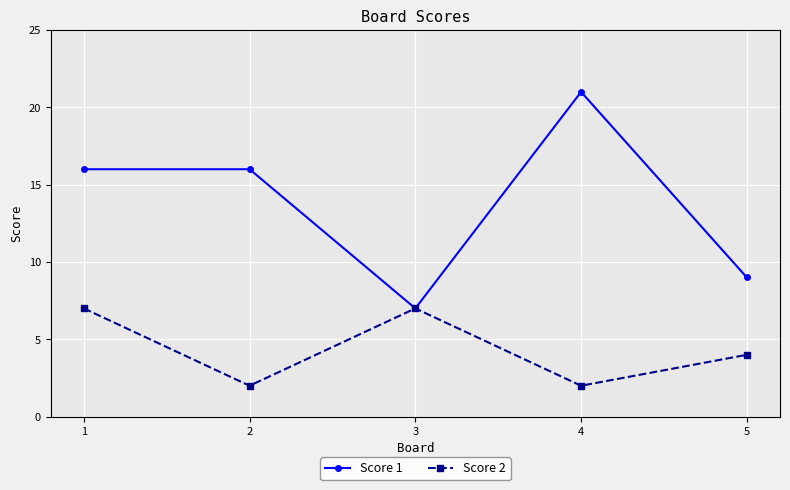

Reading left to right, list all the values displayed in this chart.

Score 1: 16	16	7	21	9
Score 2: 7	2	7	2	4